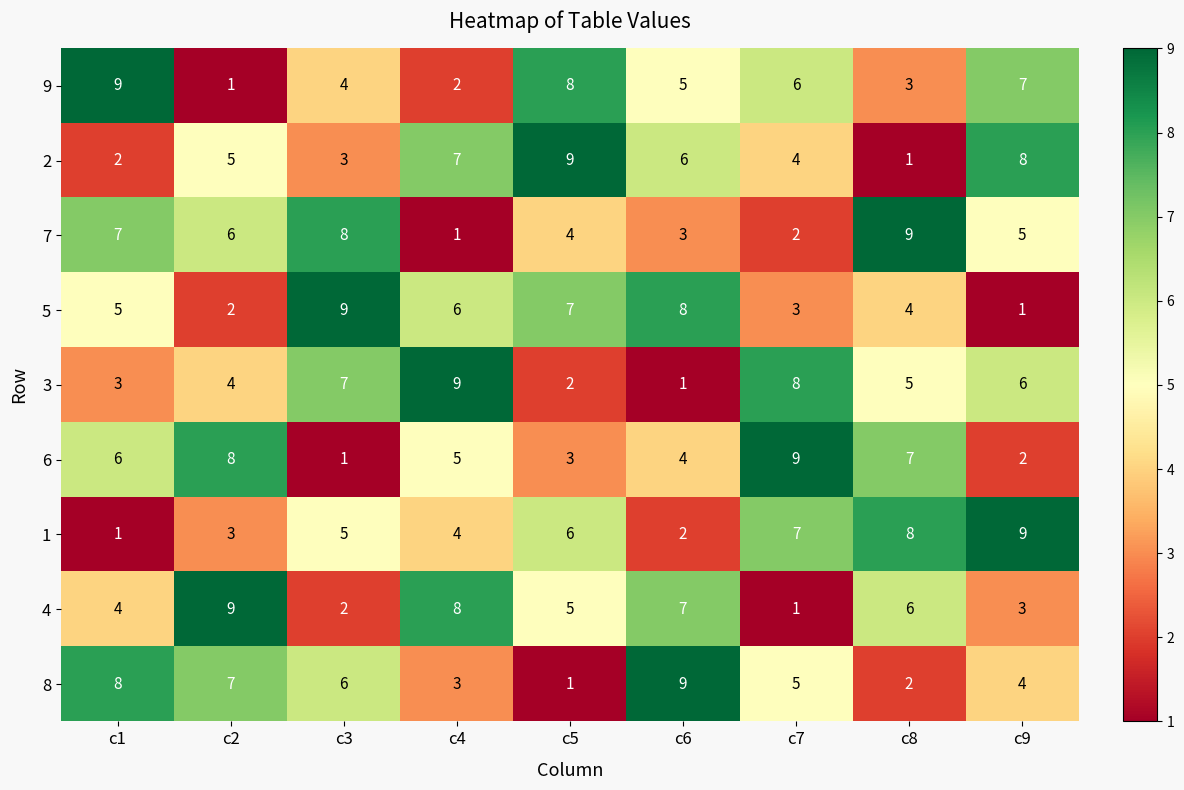

Count the number of data series in this chart.

9